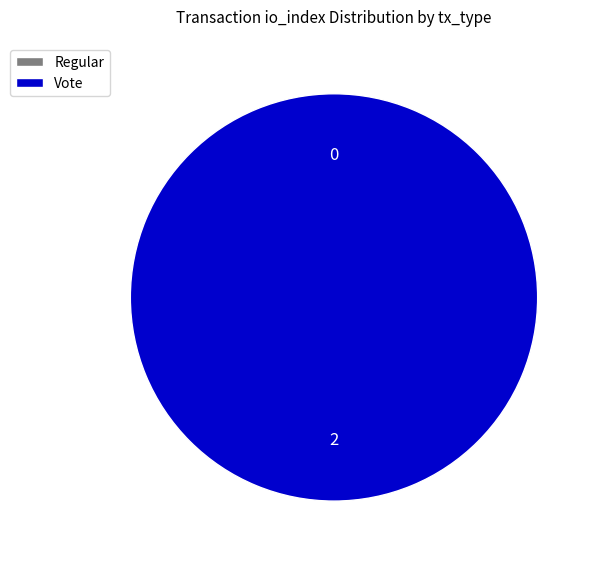

What percentage is the Vote slice, to the nearest percent?

100%